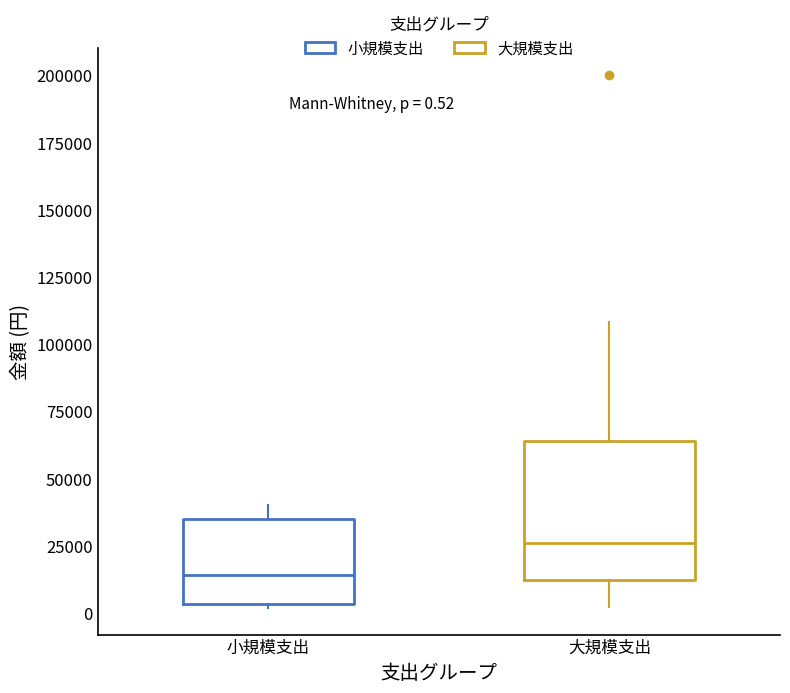

Which box is the tallest, from its lower edge to its upper edge?

大規模支出